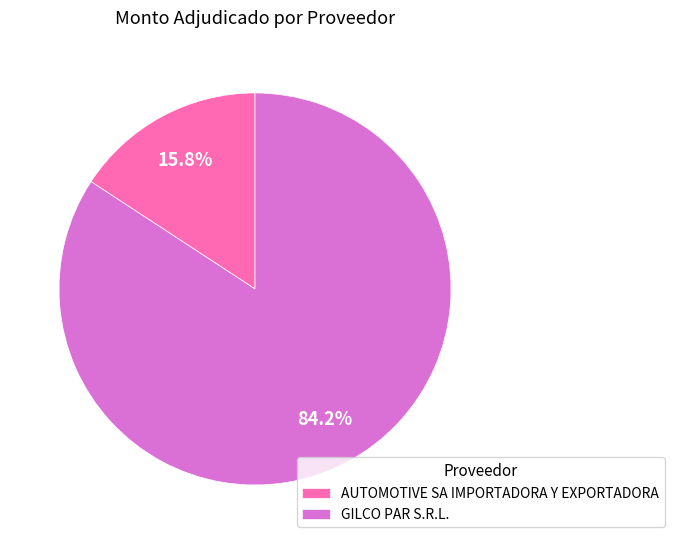

Which category has the smallest portion of the pie?

AUTOMOTIVE SA IMPORTADORA Y EXPORTADORA